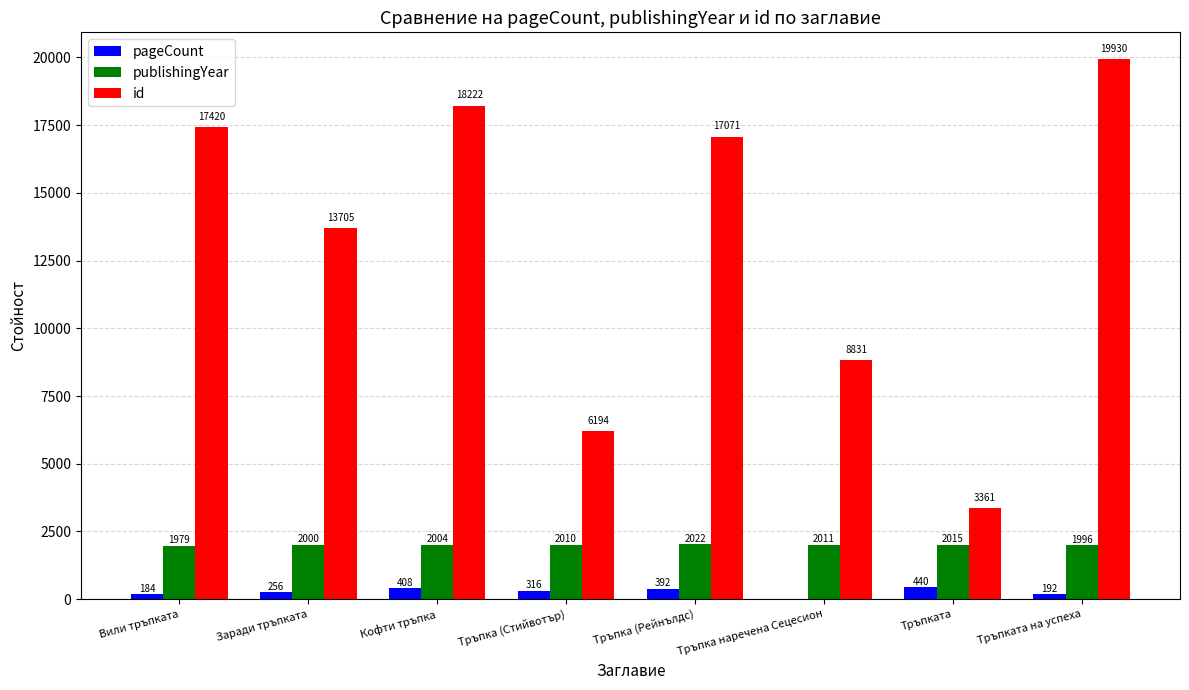

How many categories are shown in the chart?

8